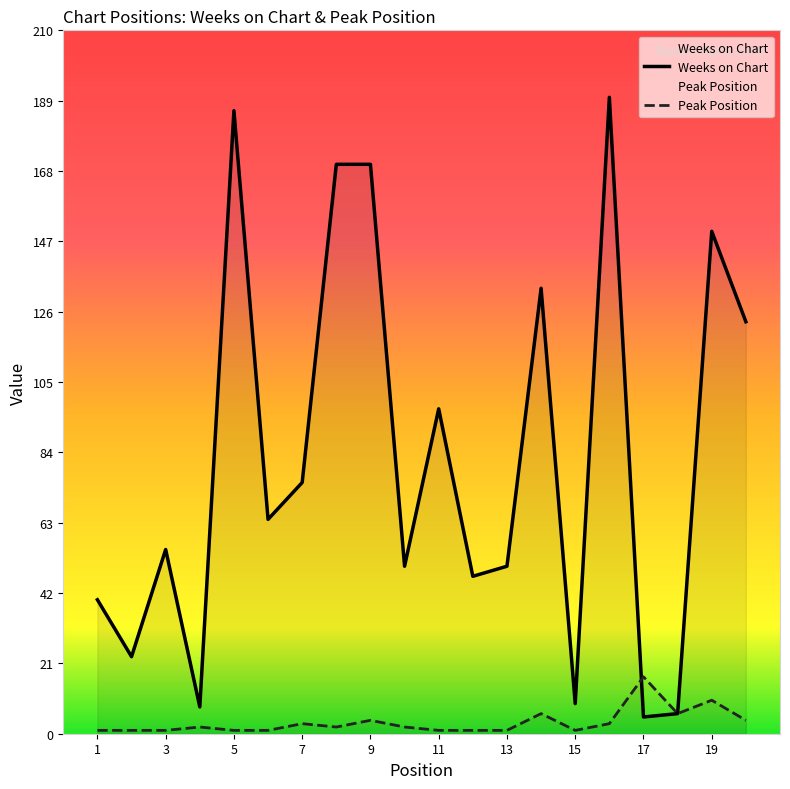

Reading right to left, list all the values displayed in this chart.

Weeks on Chart: 123	150	6	5	190	9	133	50	47	97	50	170	170	75	64	186	8	55	23	40
Peak Position: 4	10	6	17	3	1	6	1	1	1	2	4	2	3	1	1	2	1	1	1